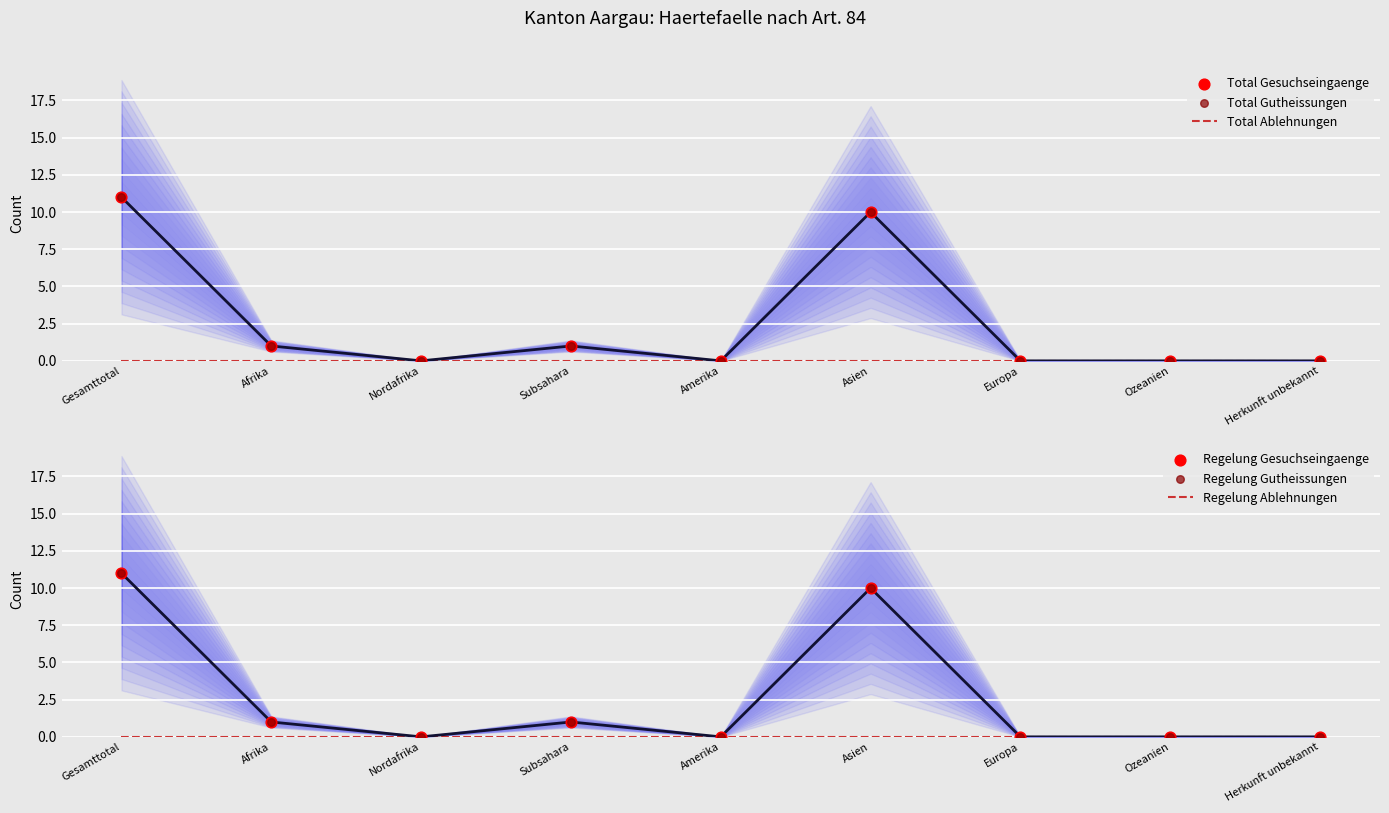

What are all the series names shown in the legend?

Total Ablehnungen, Total Gesuchseingaenge, Total Gutheissungen, Regelung Ablehnungen, Regelung Gesuchseingaenge, Regelung Gutheissungen